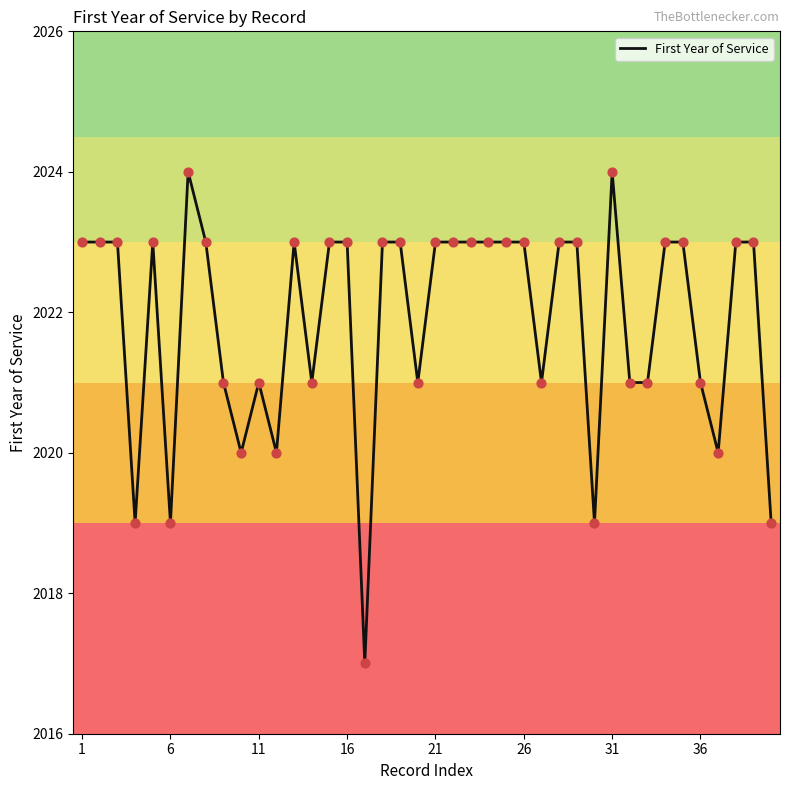

What is the difference between the maximum and minimum values?

7